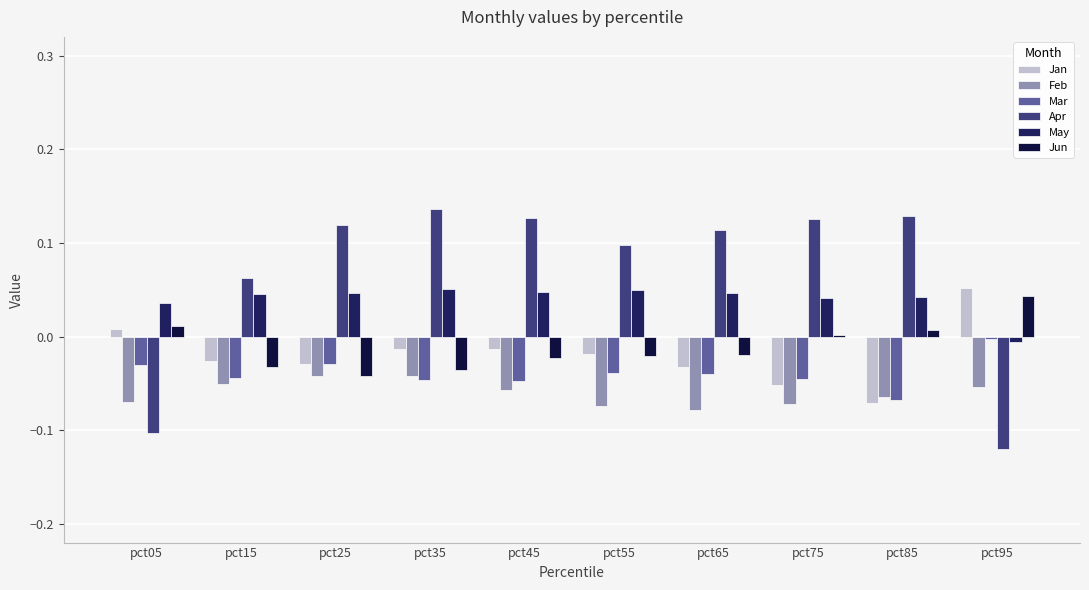

Is the value of May at pct75 greater than the value of Apr at pct25?

No